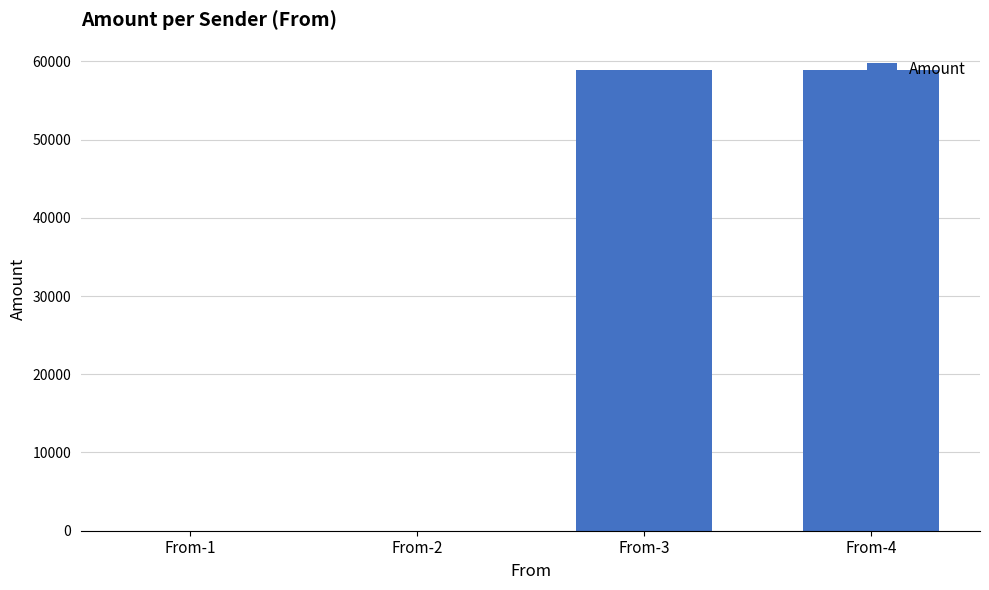

What is the maximum value shown in the chart?

58910